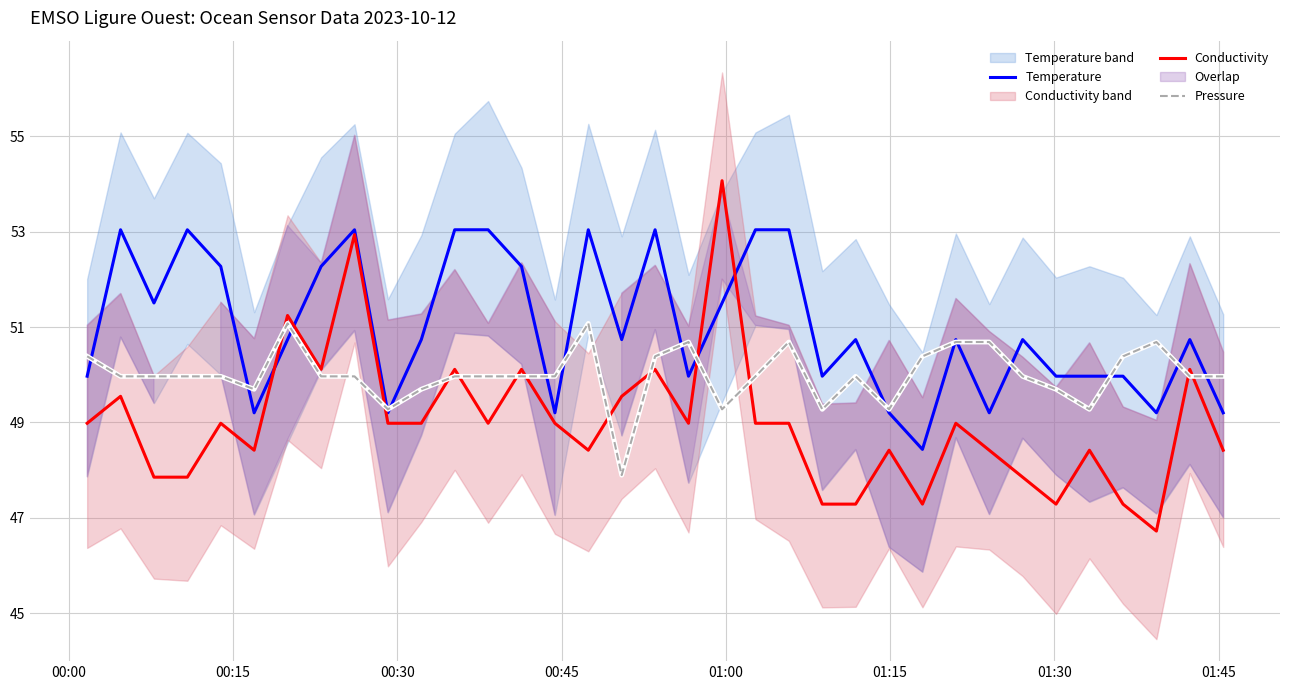

How many interior local valleys does the Temperature series have?

10